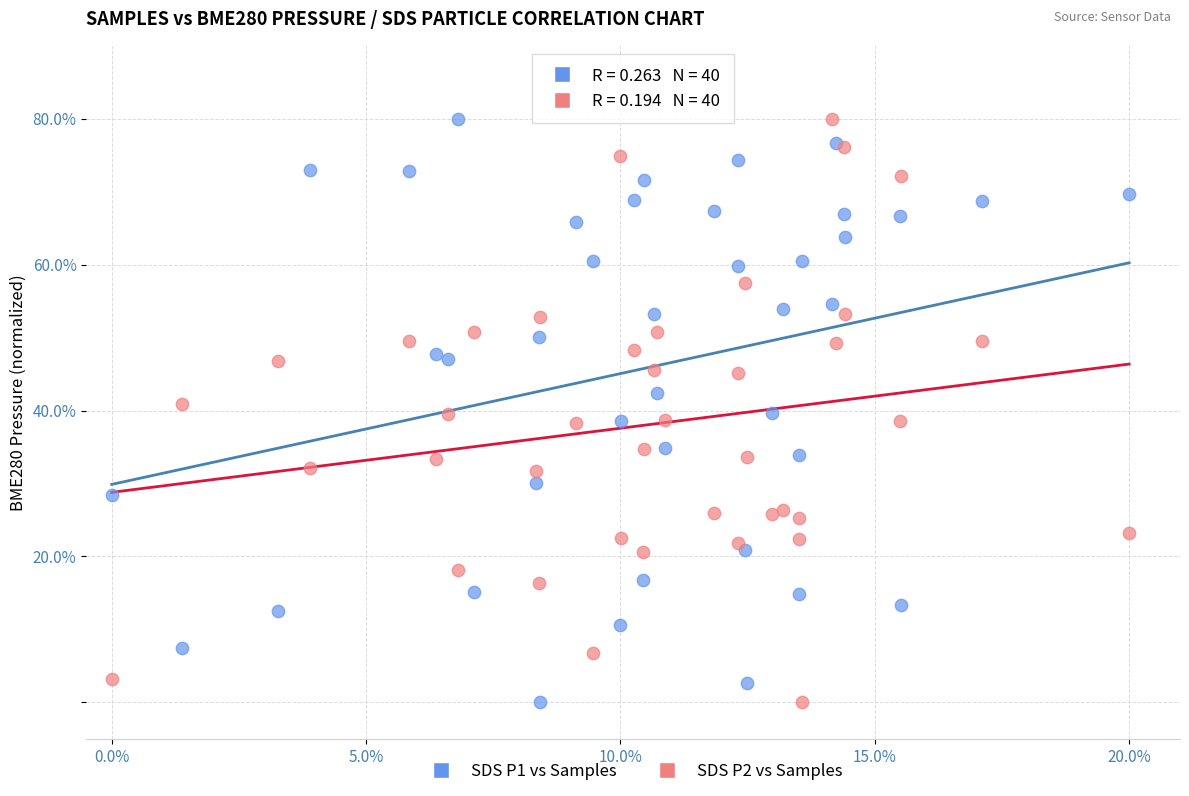

What is the X range (max minus min) for the scatter plot?

20.0